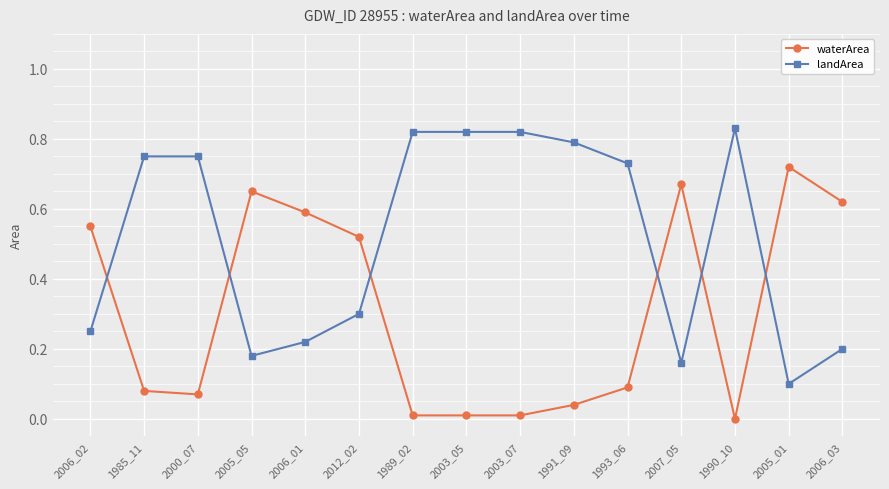

What is the label of the 11th point from the left?

1993_06